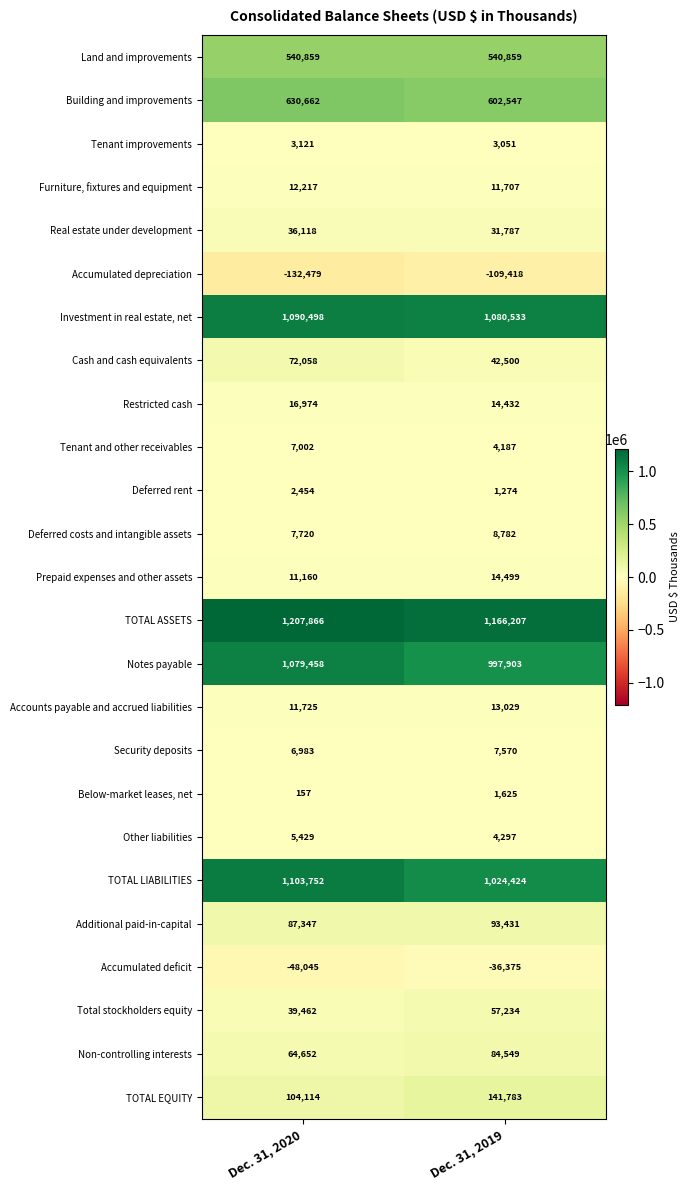

What value does the Accumulated deficit series have at Dec. 31, 2019?

-36375